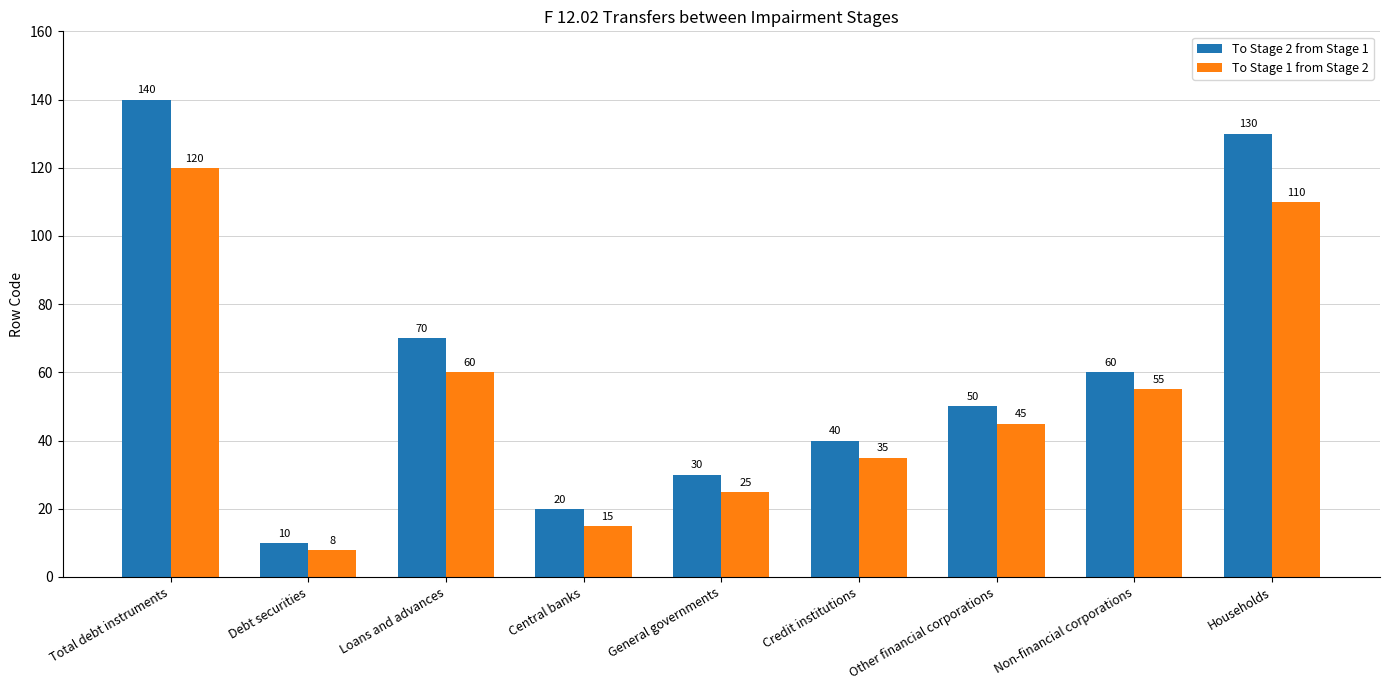

What position from the left is Households?

9